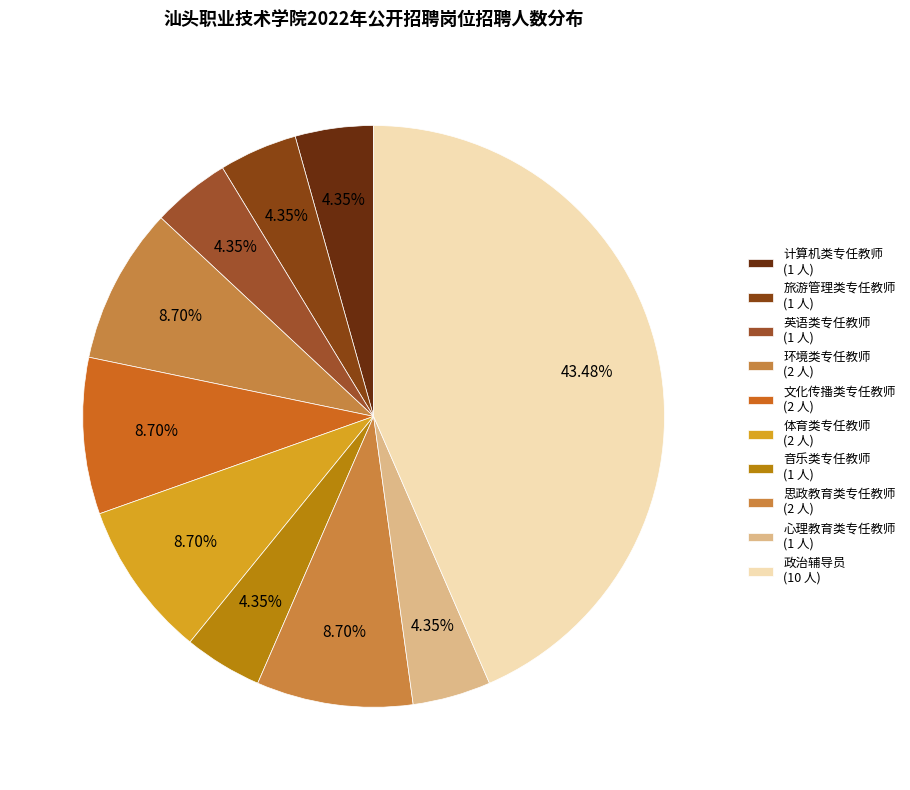

What is the total percentage of 计算机类专任教师 and 体育类专任教师?

13.0%